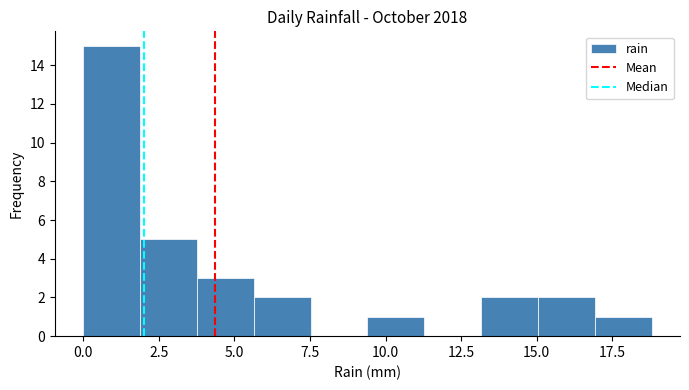

Around what value on the x-axis is the tallest bar? Give the approximate position of its centre, as read against the axis.

1.0